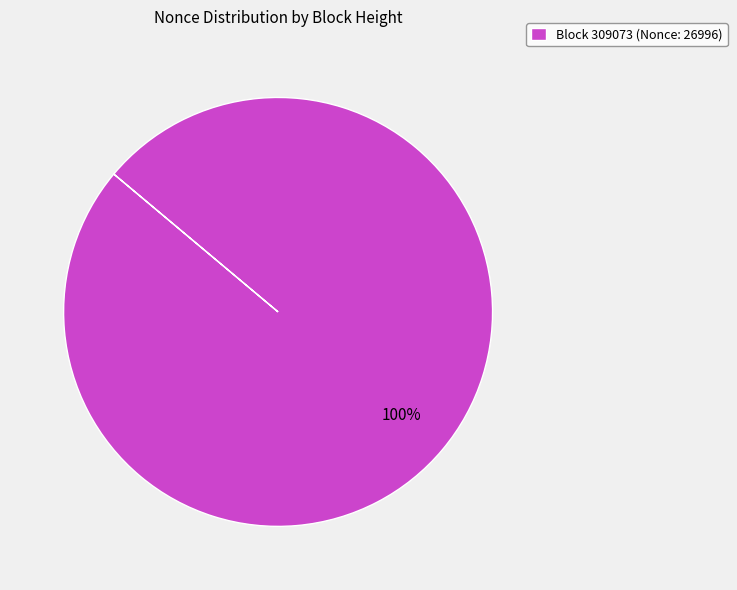

Rank the categories by value from lowest to highest.

Block 309073 (Nonce: 26996)